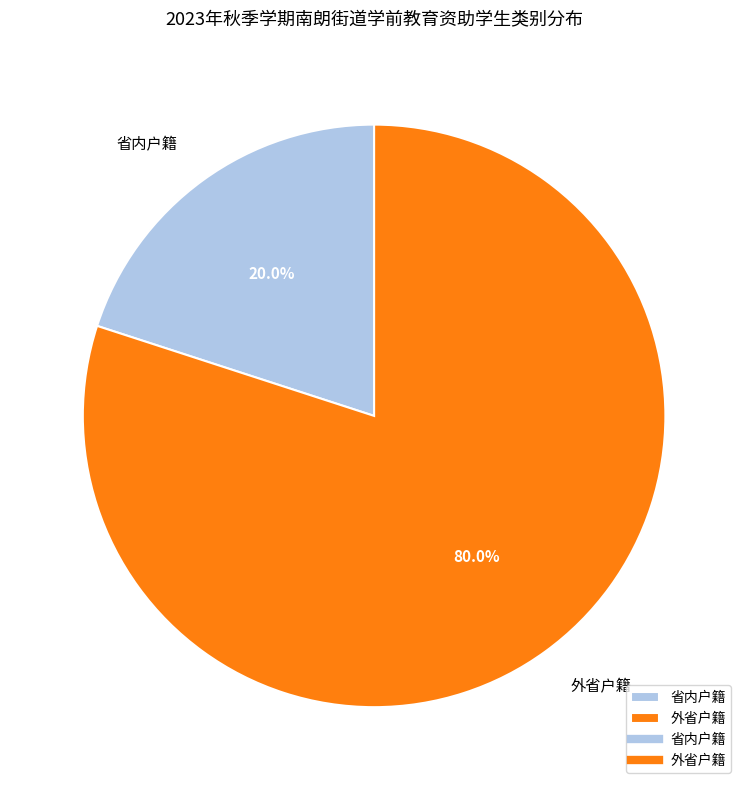

Which category has the smallest portion of the pie?

省内户籍